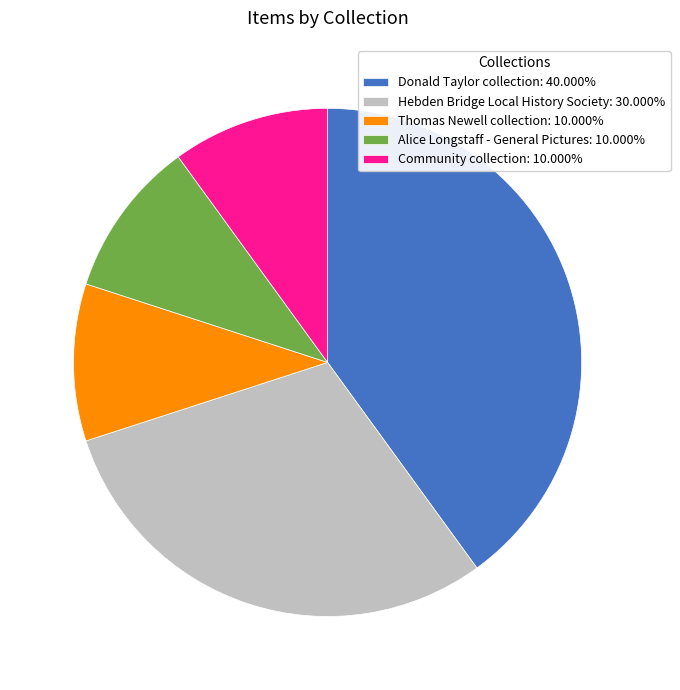

Combined, do Hebden Bridge Local History Society: 30.000% and Alice Longstaff - General Pictures: 10.000% account for over 50%?

No